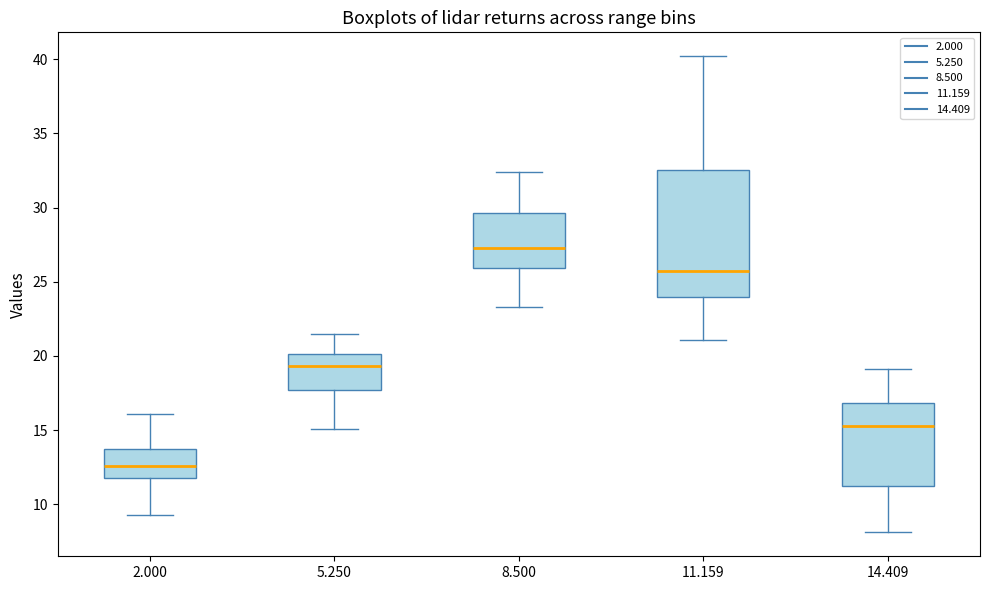

Which box is the tallest, from its lower edge to its upper edge?

11.159